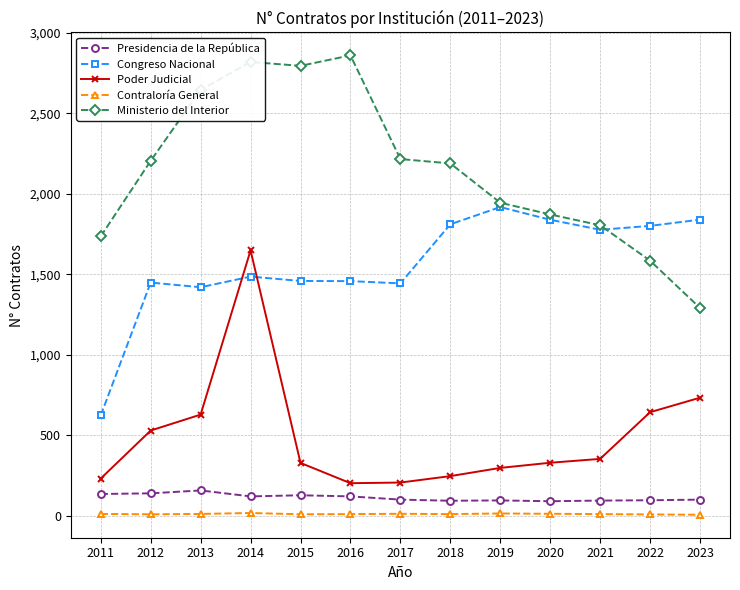

What is the highest value of the Congreso Nacional series?

1917